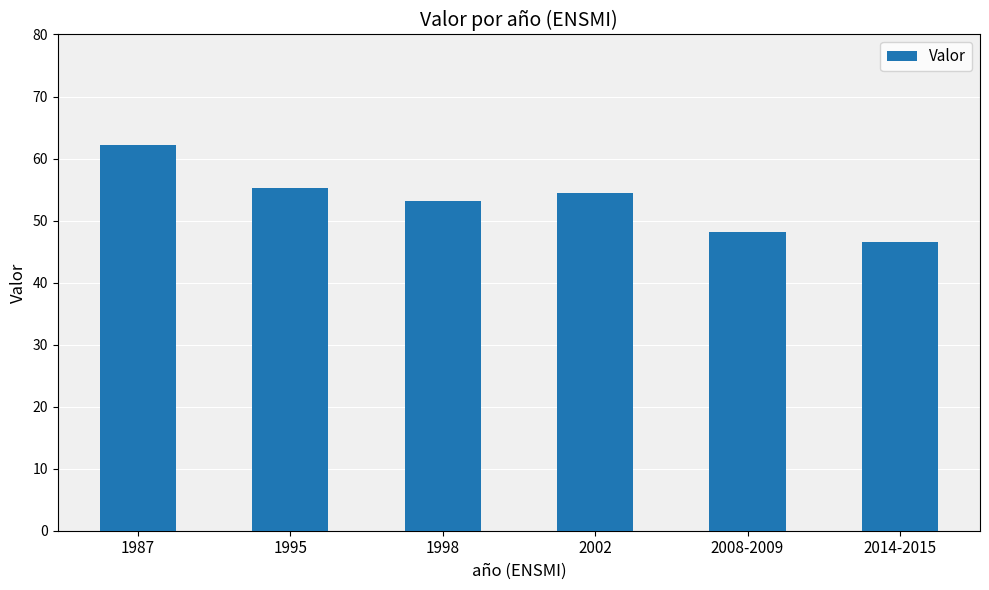

The chart shows a value of 55.2 at 1995. True or false?

True